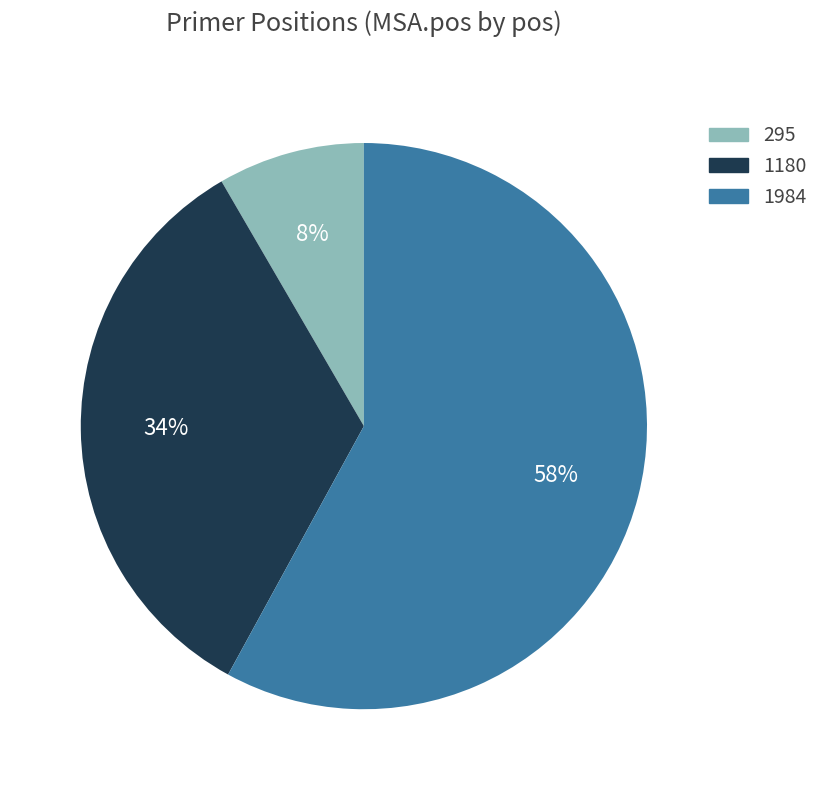

Approximately how many times larger is the value at 295 compared to 1180?

0.2